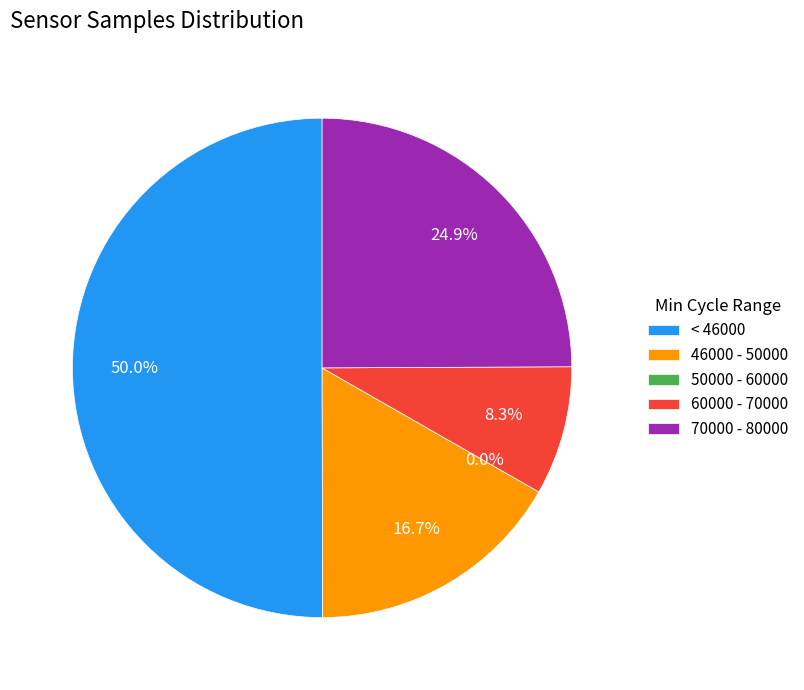

To the nearest percent, what portion does 28 represent?

8%